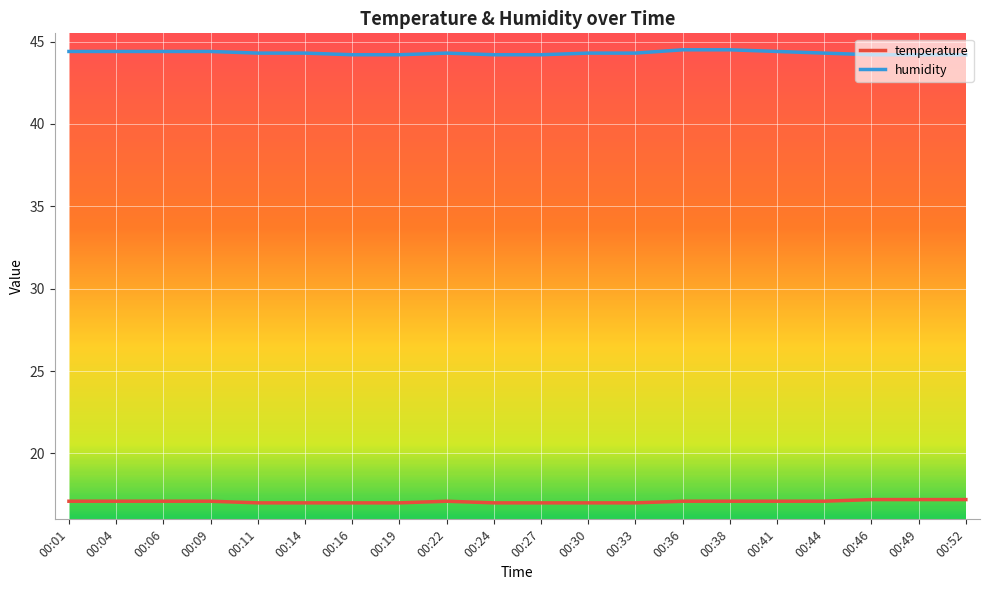

What is the spread (max minus min) of values at 00:27?

27.2